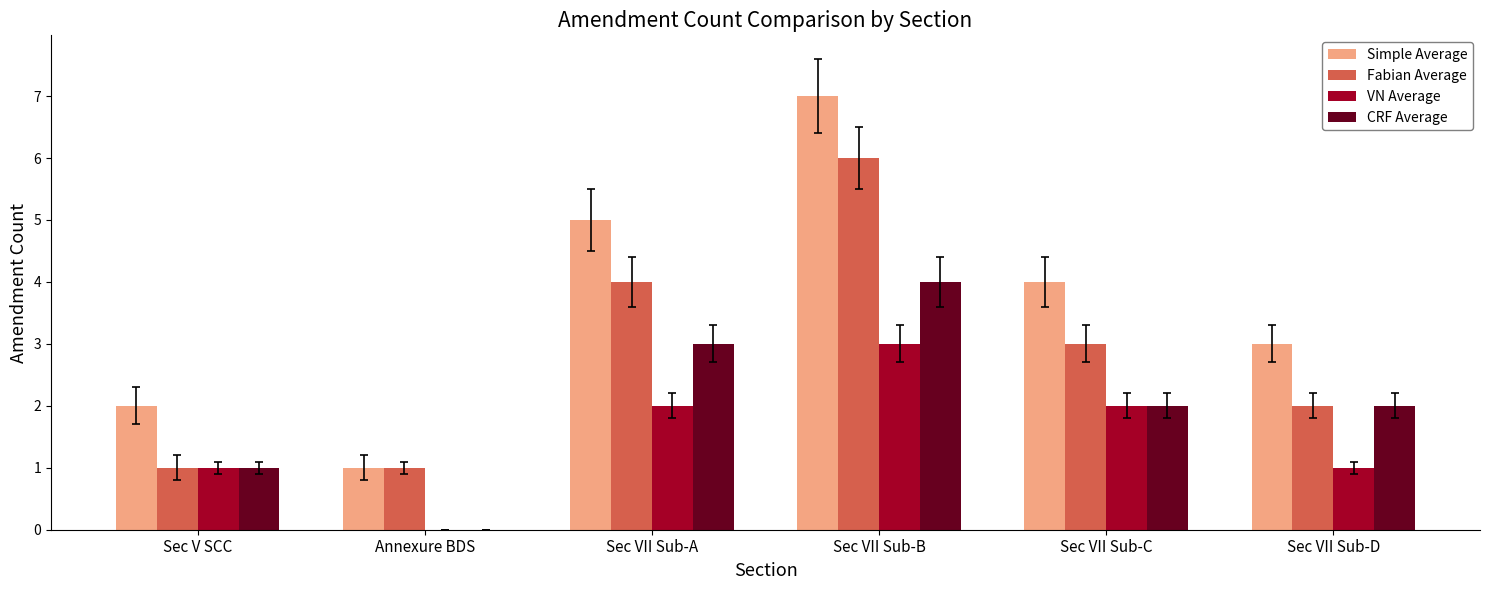

Is the value of Simple Average at Sec VII Sub-D greater than the value of Fabian Average at Sec VII Sub-B?

No